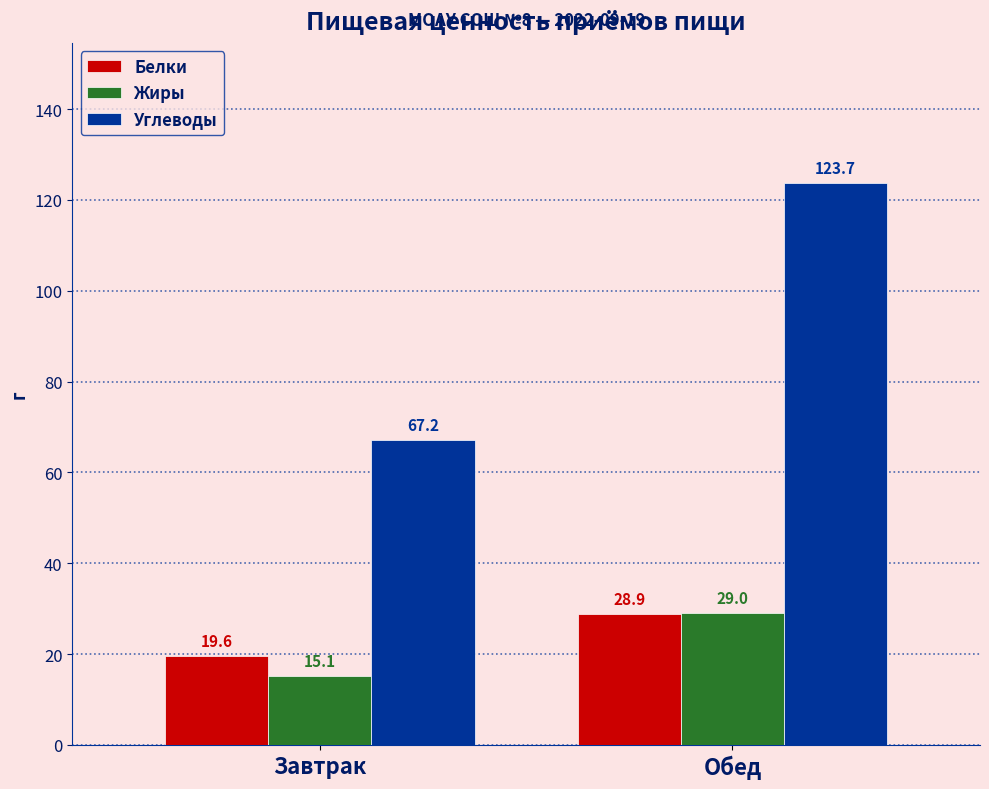

Read the Углеводы value at Завтрак.

67.2